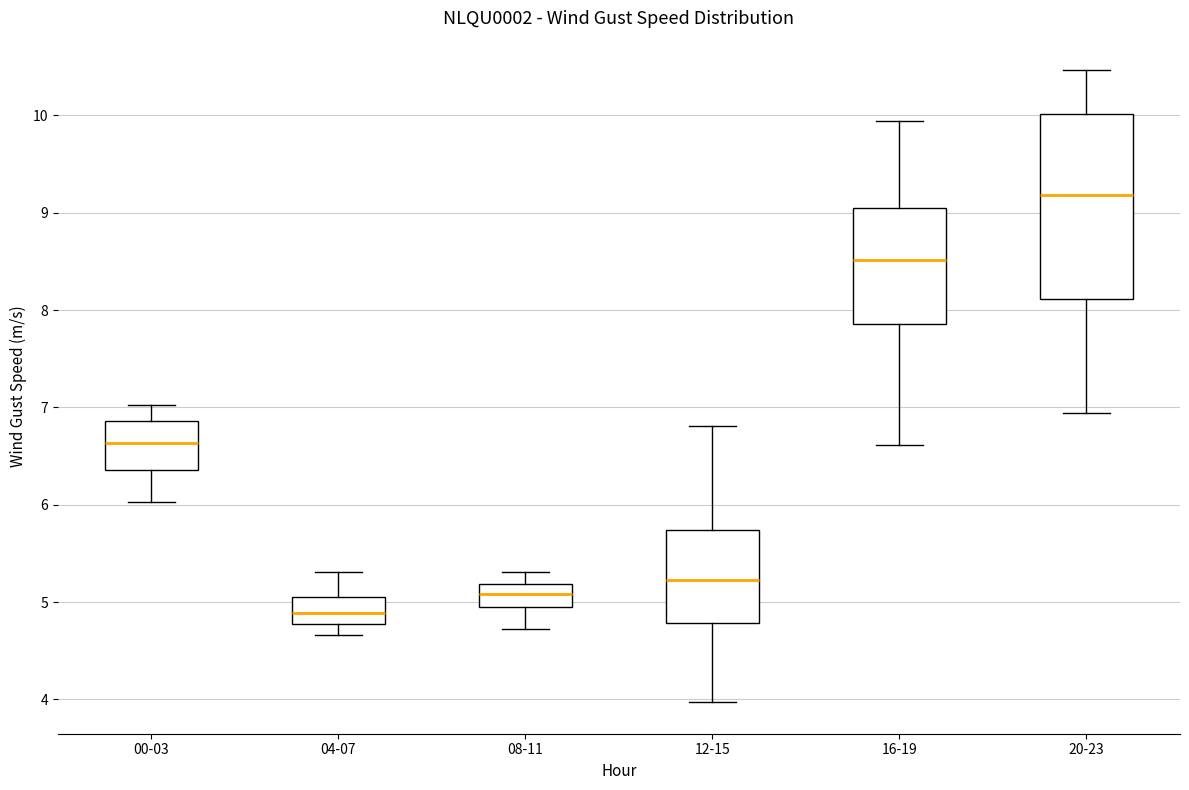

Reading left to right, read every box against the y-axis: the position of its median line, the range the box covers, and the ends of its whiskers. The values are not printed on the chart, so give them approximately, as read against the axis.

00-03: median 6.6, box 6.4 to 6.9, whiskers 6.0 to 7.0
04-07: median 4.9, box 4.8 to 5.1, whiskers 4.7 to 5.3
08-11: median 5.1, box 5.0 to 5.2, whiskers 4.7 to 5.3
12-15: median 5.2, box 4.8 to 5.7, whiskers 4.0 to 6.8
16-19: median 8.5, box 7.9 to 9.0, whiskers 6.6 to 9.9
20-23: median 9.2, box 8.1 to 10.0, whiskers 6.9 to 10.5